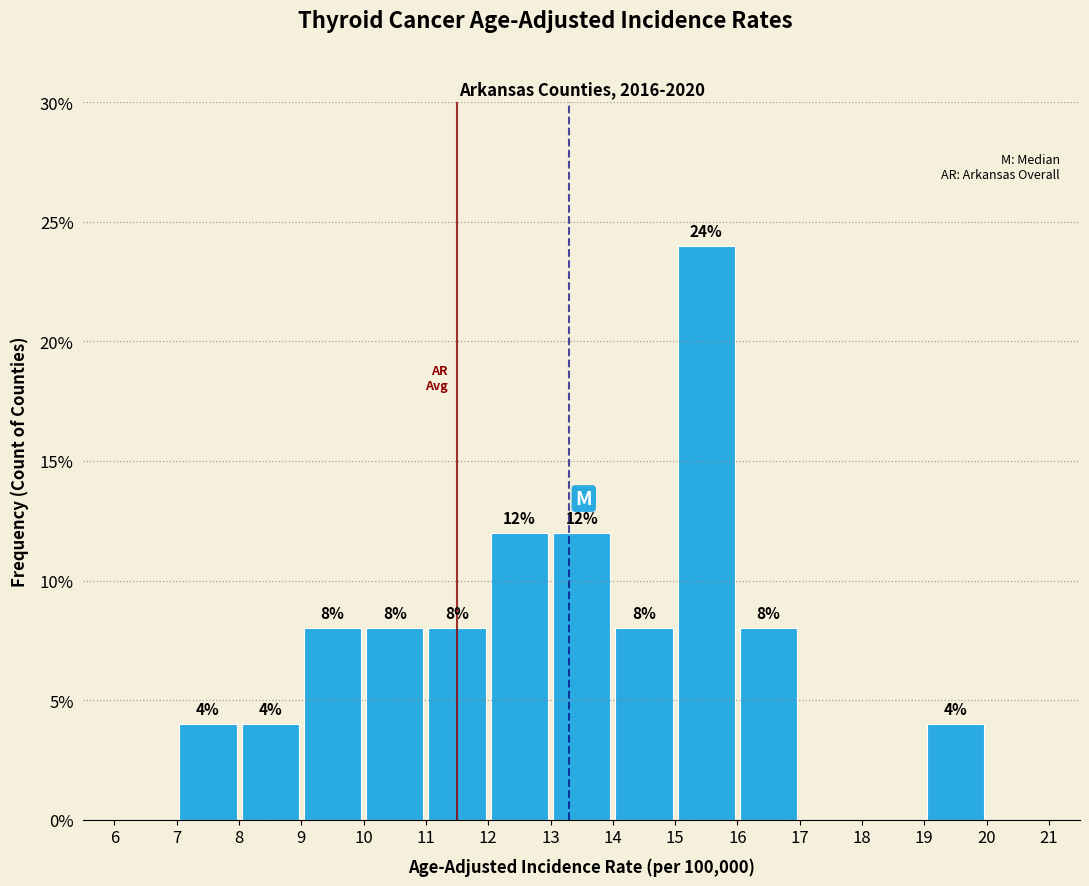

Over which range of the x-axis is the bar tallest?

15 to 16